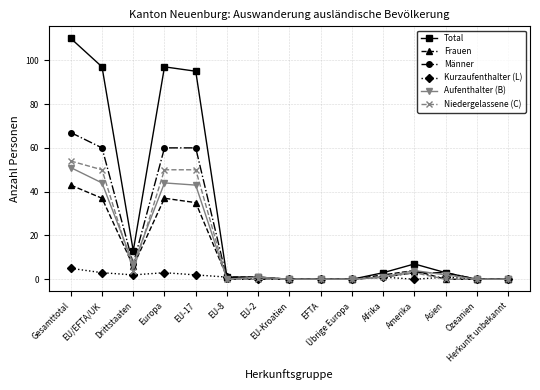

What is the total value across all series at Amerika?

21